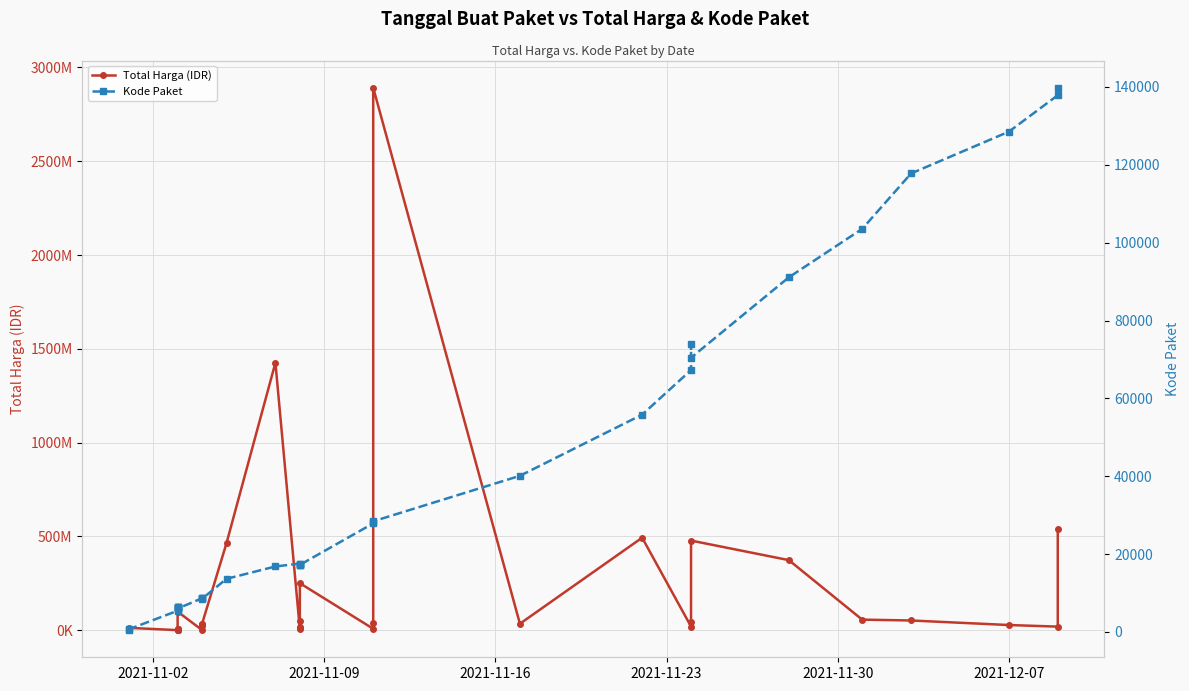

What is the difference between the maximum and minimum values in the Total Harga (IDR) series?

2892044000